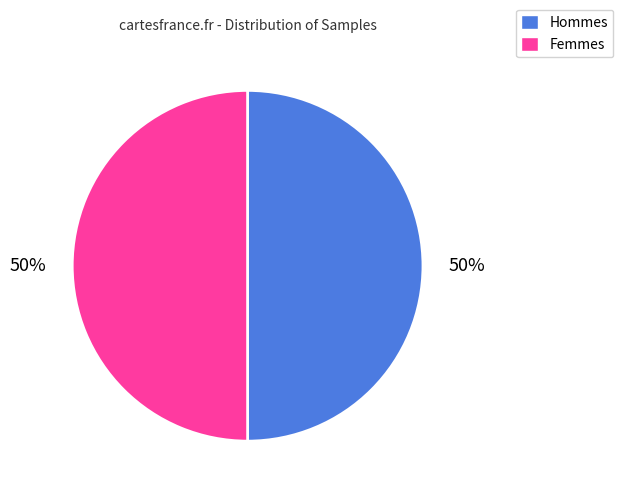

The Hommes slice represents 50% of the pie. True or false?

True